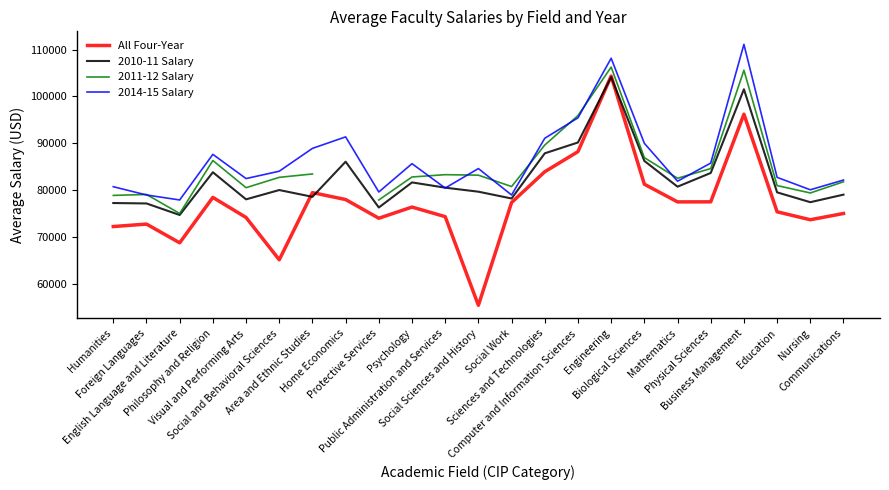

Which category has the highest value in the 2011-12 Salary series?

Engineering